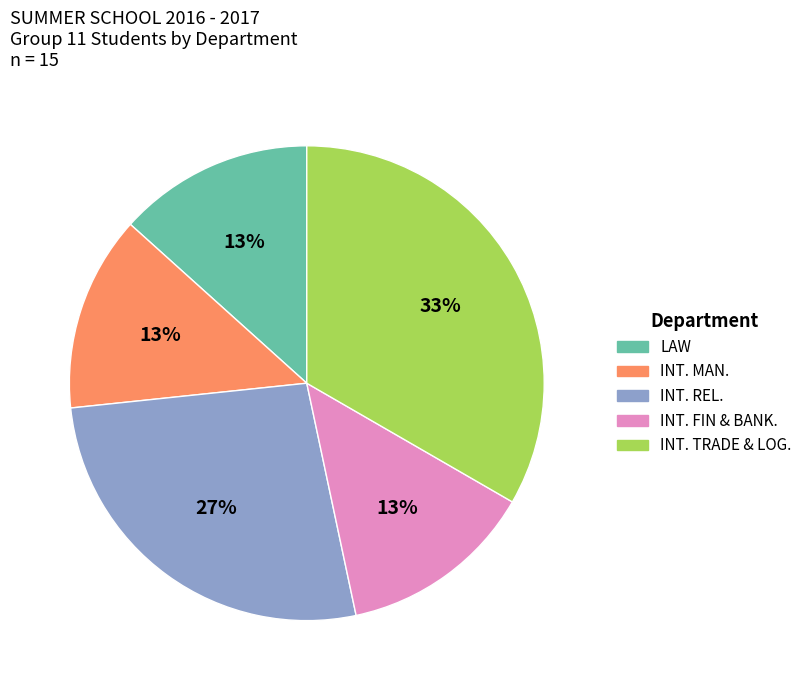

To the nearest percent, what percentage of the pie is INT. FIN & BANK.?

13%